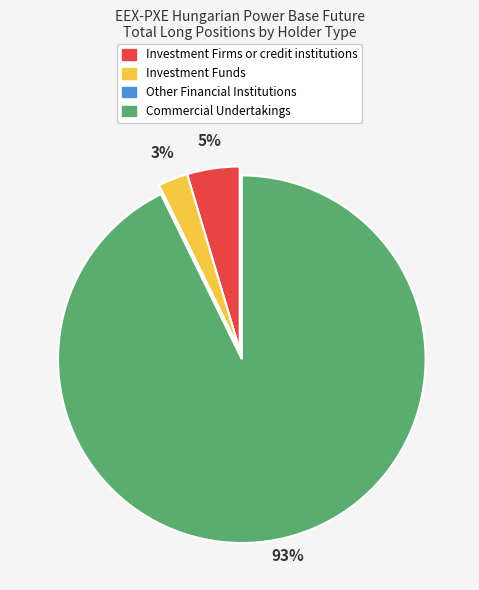

Which category has the biggest portion of the pie?

Commercial Undertakings